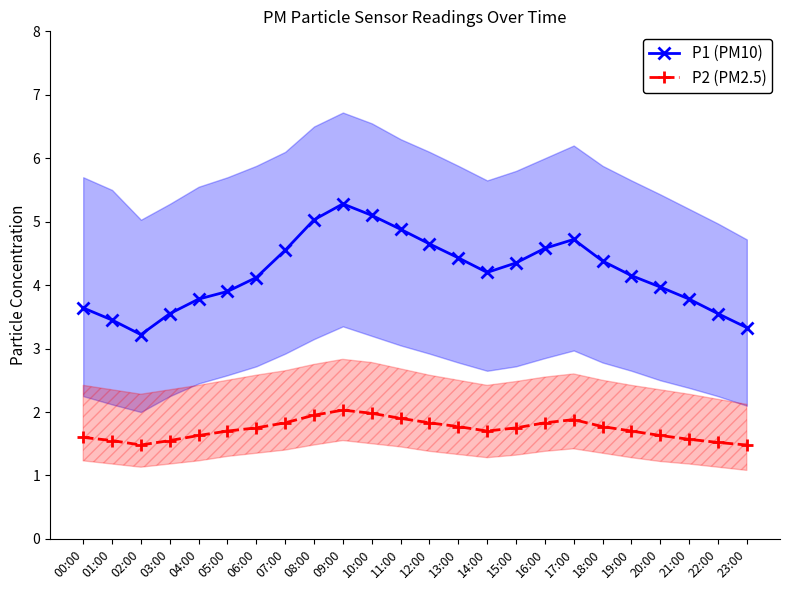

What is the difference between the highest and lowest values at 18:00?

2.6